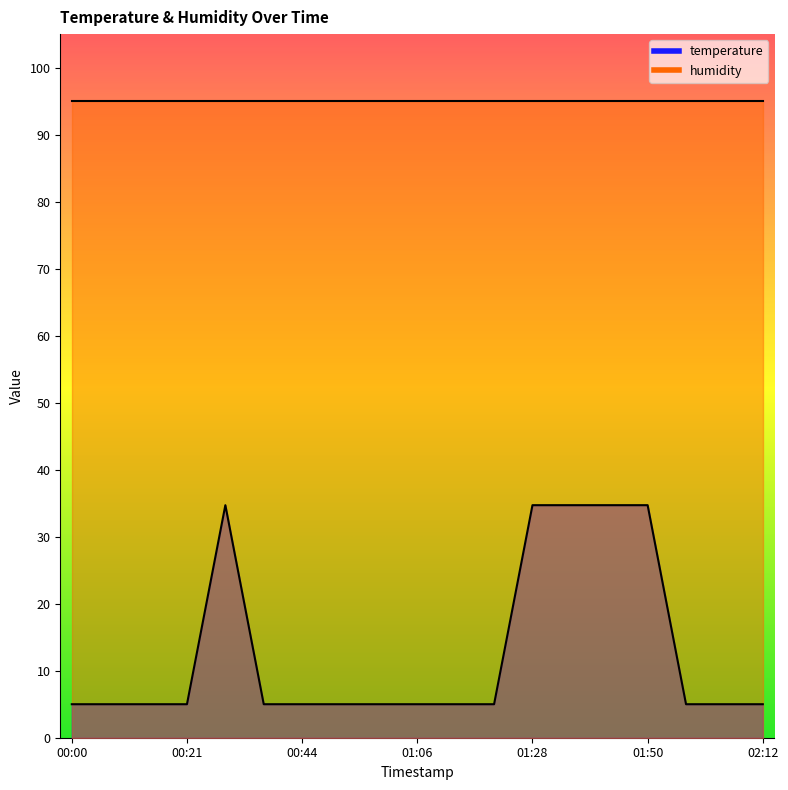

What is the minimum value shown in the chart?

5.0